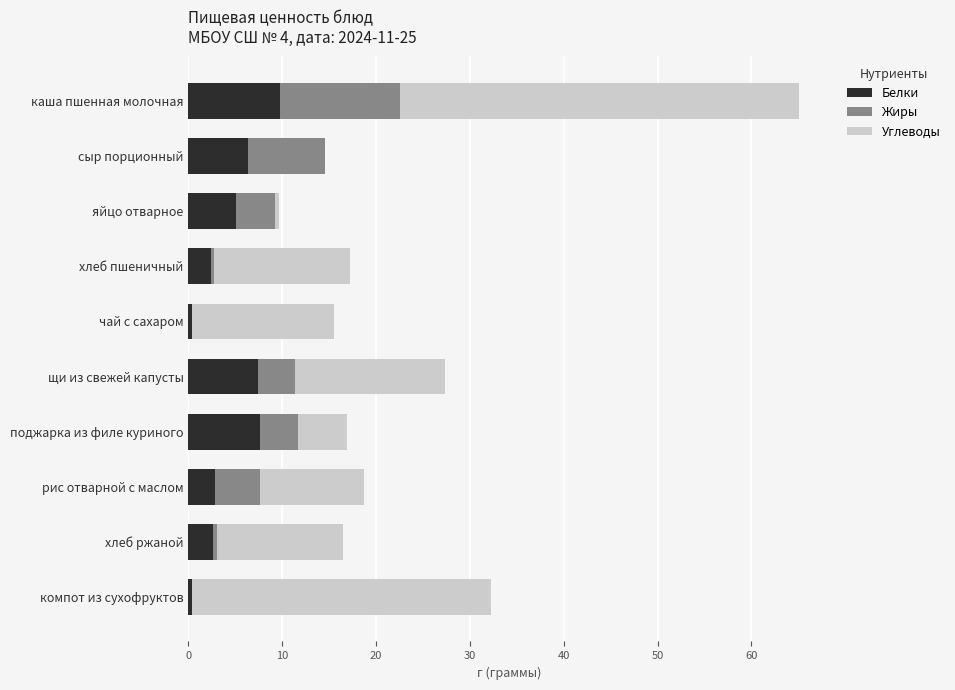

At which category is the sum across all series the highest?

каша пшенная молочная